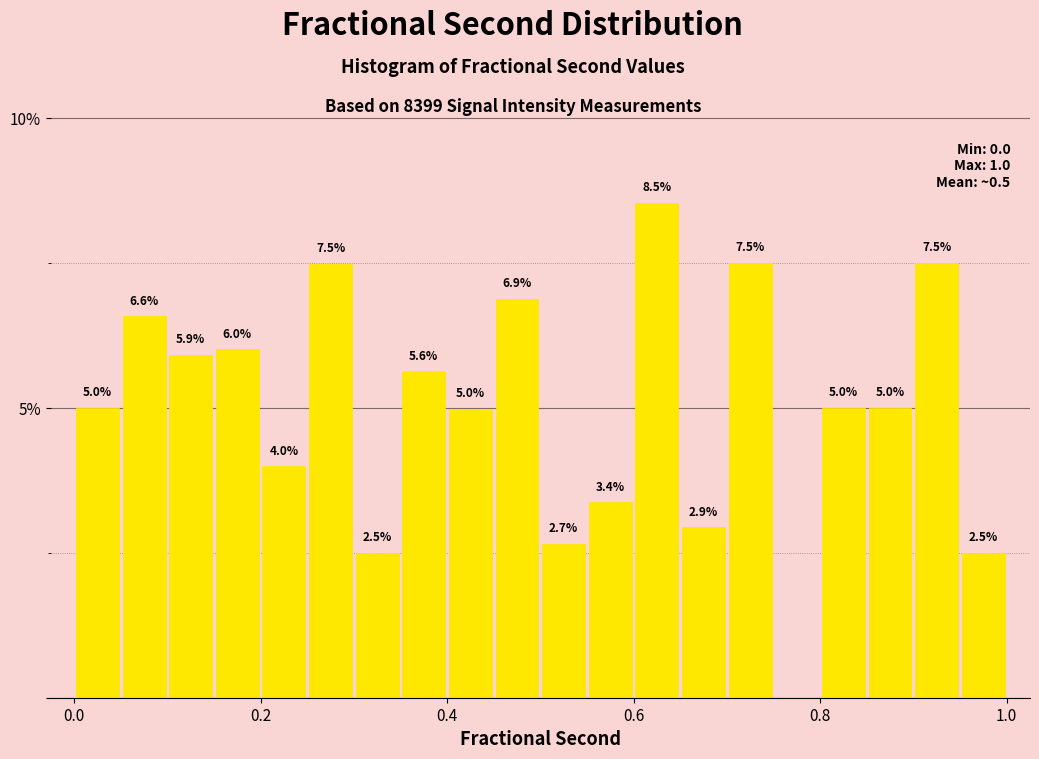

Around what value on the x-axis is the tallest bar? Give the approximate position of its centre, as read against the axis.

0.62